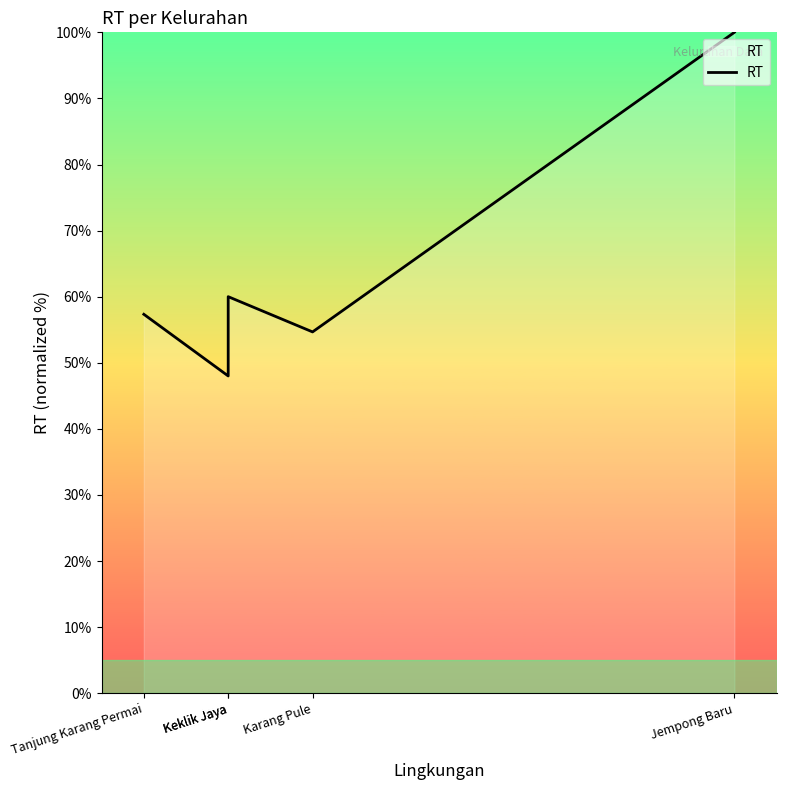

How many points are higher than both their immediate neighbors (excluding endpoints)?

1